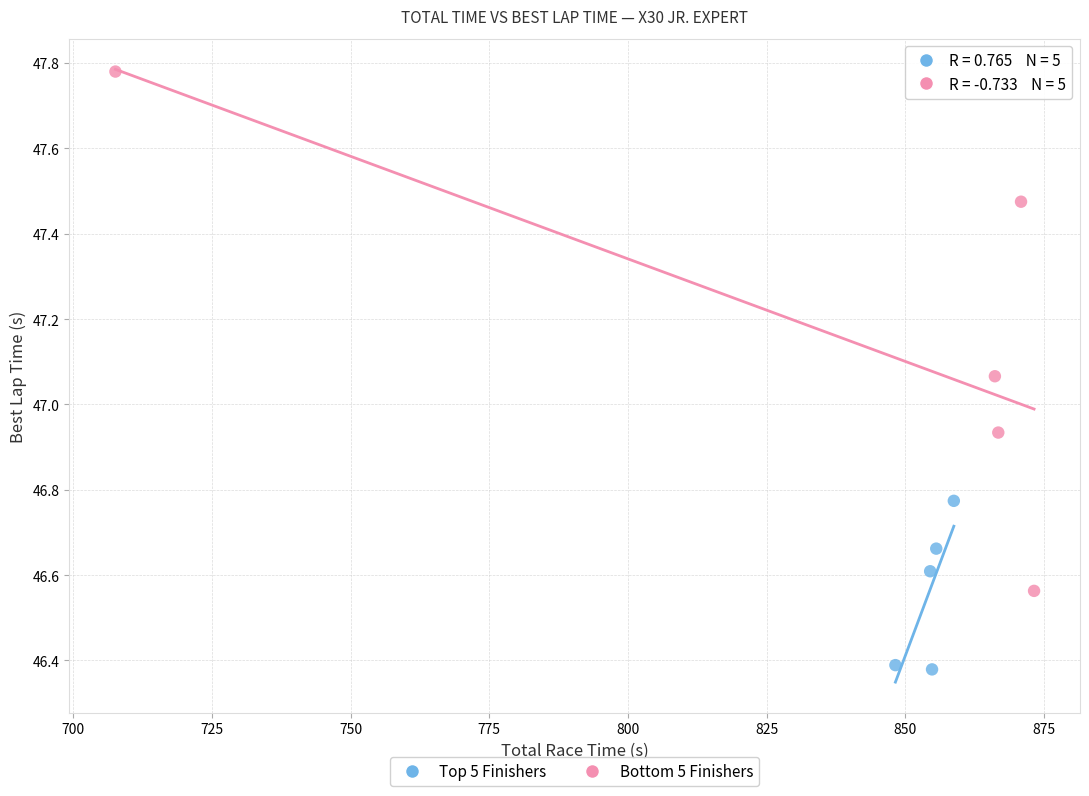

Which series has the largest Y range (max minus min)?

Bottom 5 Finishers